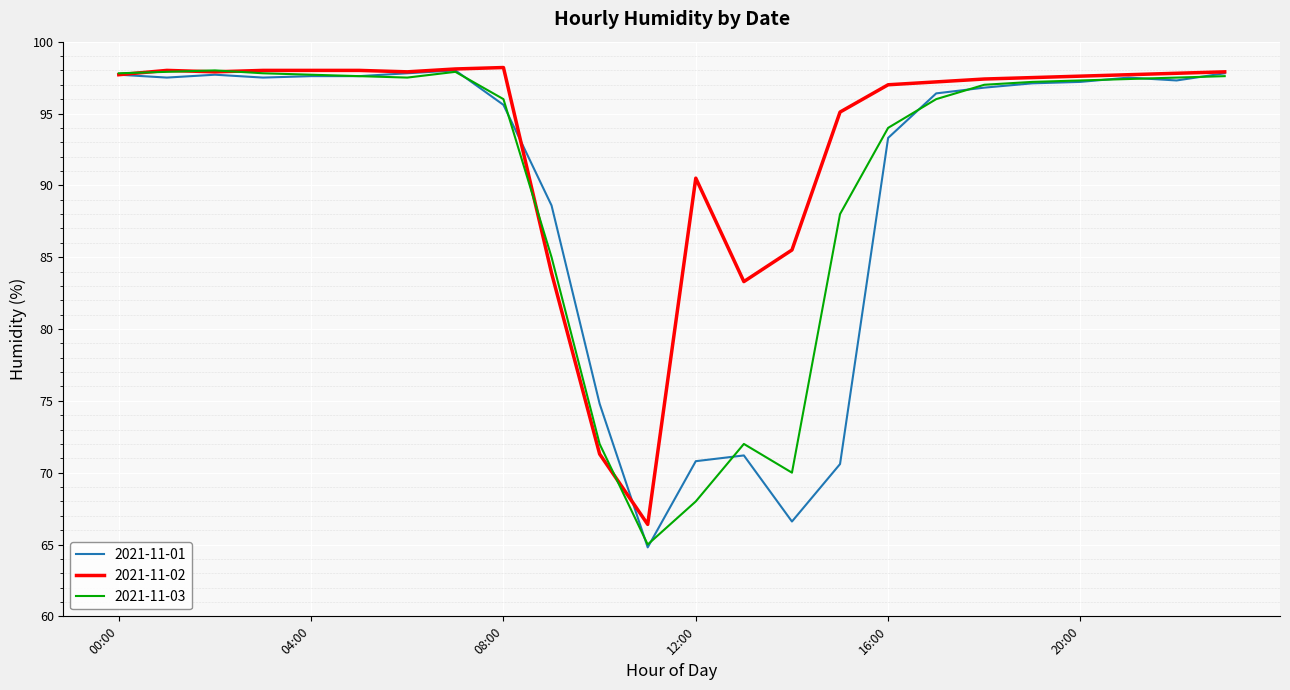

Does the chart display data point markers on the line(s)?

No